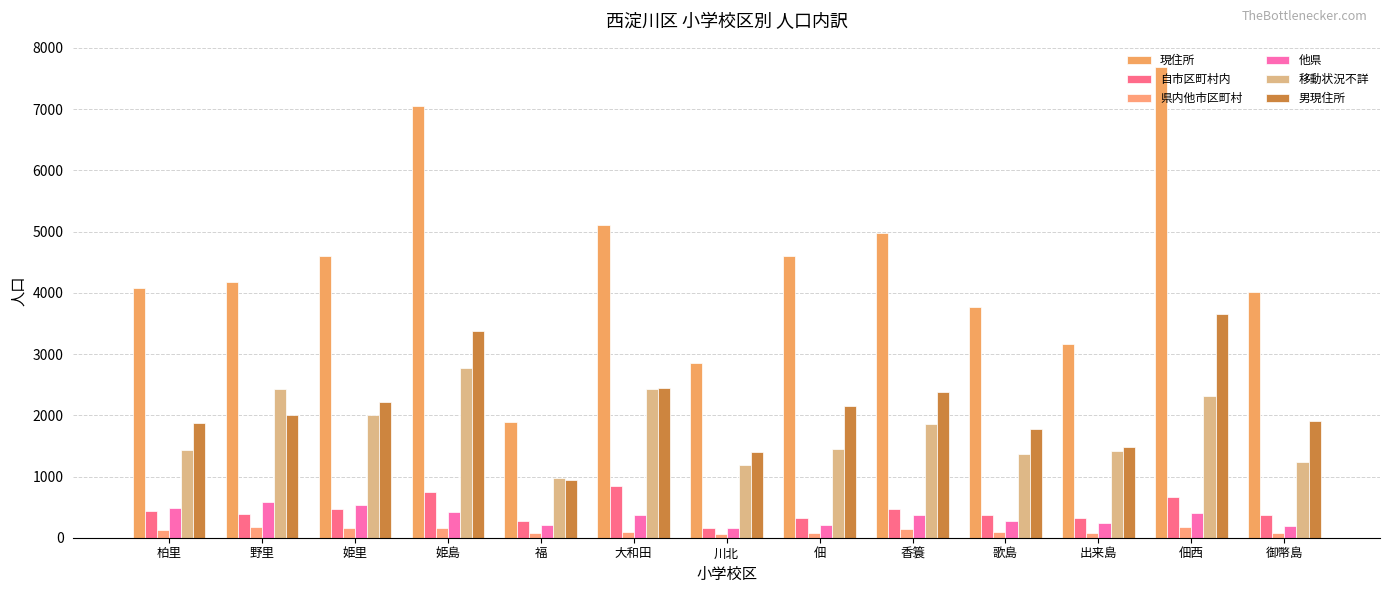

What is the difference between the maximum and second lowest values in the 男現住所 series?

2258